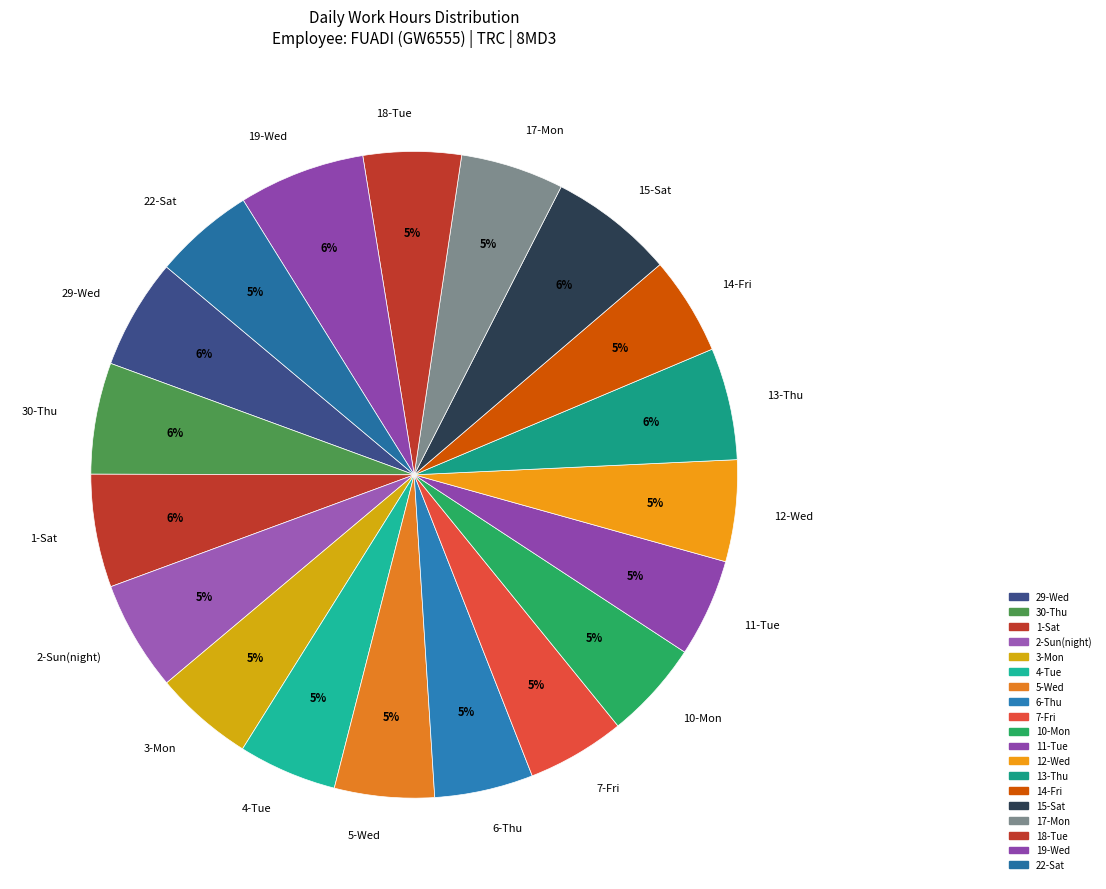

Is the sum of 3-Mon and 30-Thu greater than half?

No